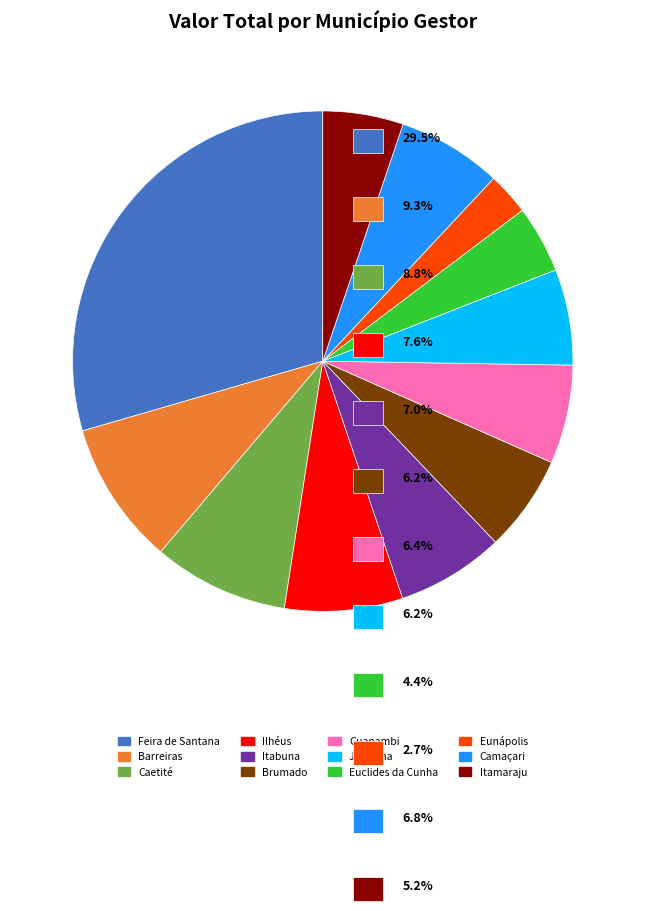

Combined, do Euclides da Cunha and Guanambi account for over 50%?

No